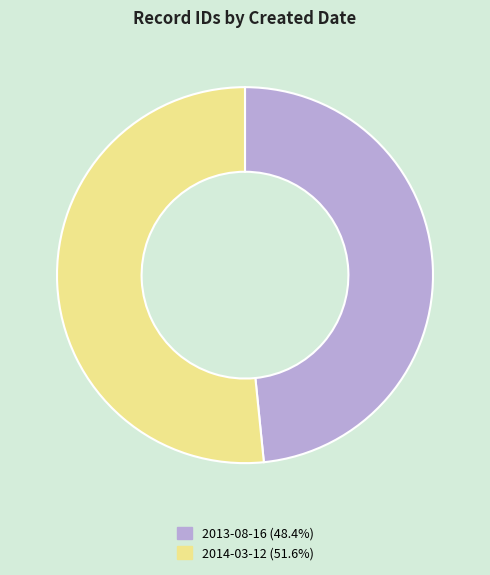

Which category has the biggest portion of the pie?

2014-03-12